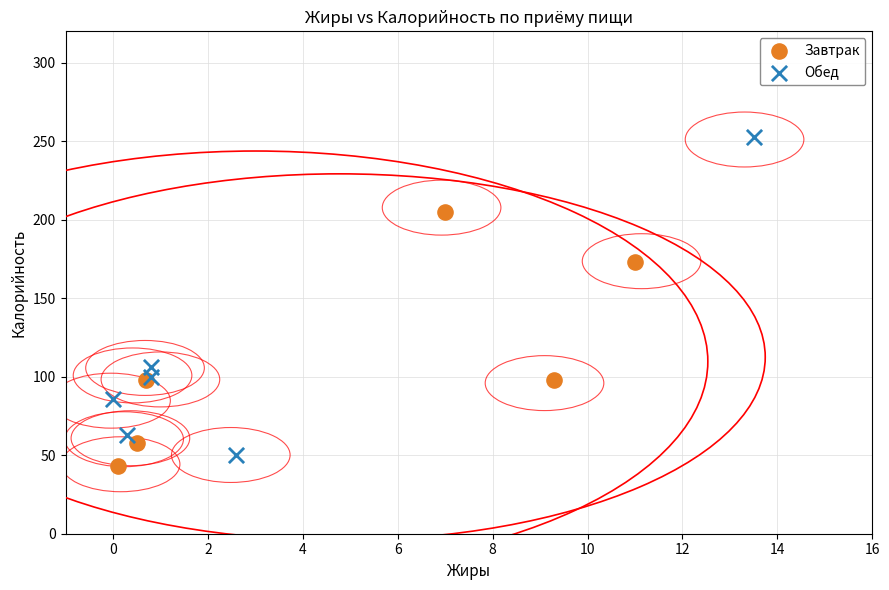

What are all the series names shown in the legend?

Завтрак, Обед